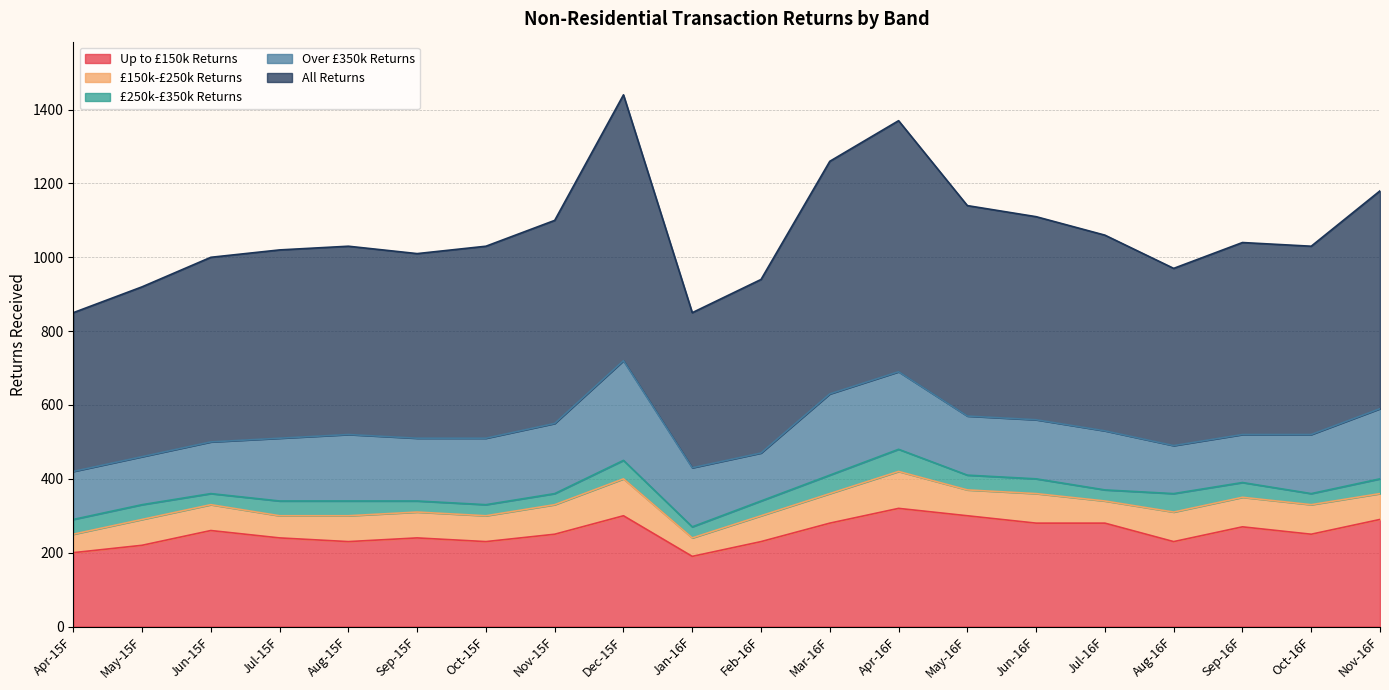

What position from the right is Jul-15F?

17